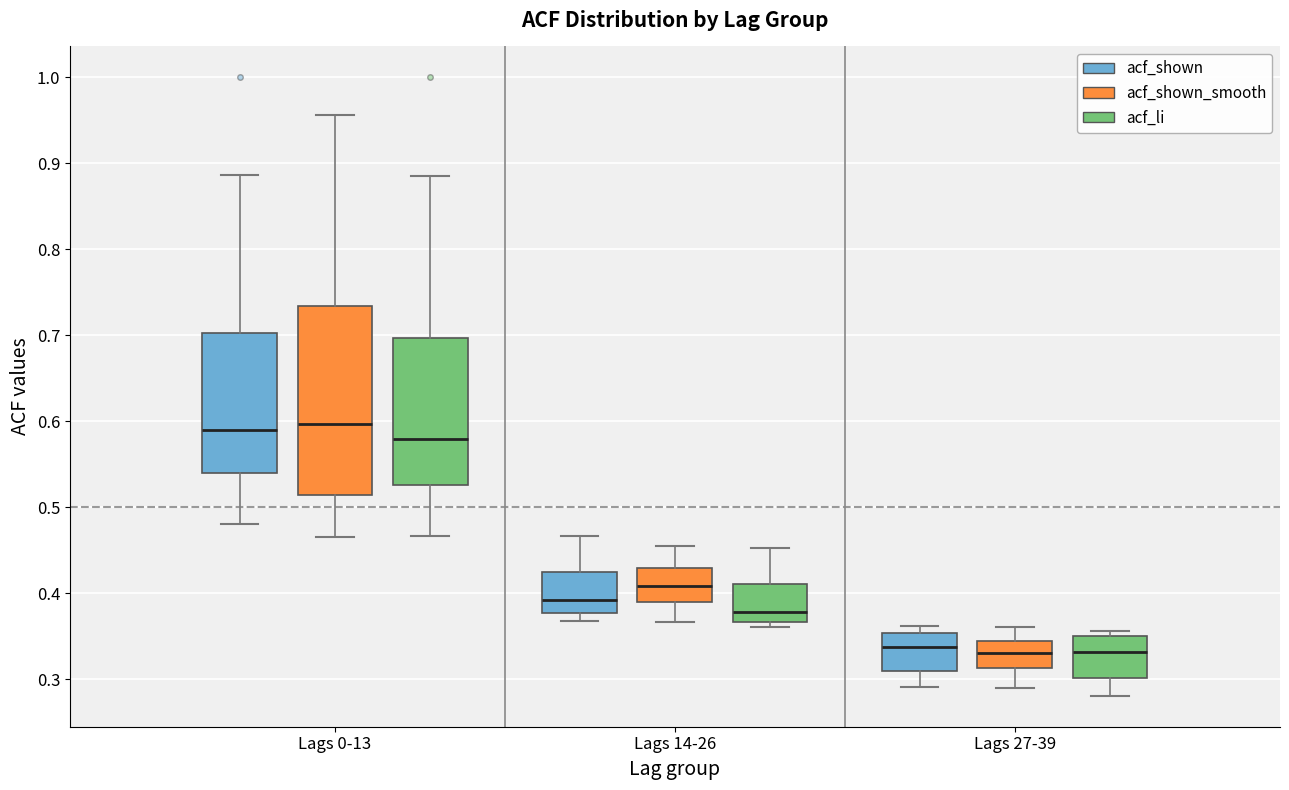

Reading left to right, read every box against the y-axis: the position of its median line, the range the box covers, and the ends of its whiskers. The values are not printed on the chart, so give them approximately, as read against the axis.

Lags 0-13 (acf_shown): median 0.59, box 0.54 to 0.70, whiskers 0.48 to 0.89
Lags 0-13 (acf_shown_smooth): median 0.60, box 0.51 to 0.73, whiskers 0.47 to 0.96
Lags 0-13 (acf_li): median 0.58, box 0.53 to 0.70, whiskers 0.47 to 0.89
Lags 14-26 (acf_shown): median 0.39, box 0.38 to 0.43, whiskers 0.37 to 0.47
Lags 14-26 (acf_shown_smooth): median 0.41, box 0.39 to 0.43, whiskers 0.37 to 0.46
Lags 14-26 (acf_li): median 0.38, box 0.37 to 0.41, whiskers 0.36 to 0.45
Lags 27-39 (acf_shown): median 0.34, box 0.31 to 0.35, whiskers 0.29 to 0.36
Lags 27-39 (acf_shown_smooth): median 0.33, box 0.31 to 0.35, whiskers 0.29 to 0.36
Lags 27-39 (acf_li): median 0.33, box 0.30 to 0.35, whiskers 0.28 to 0.36